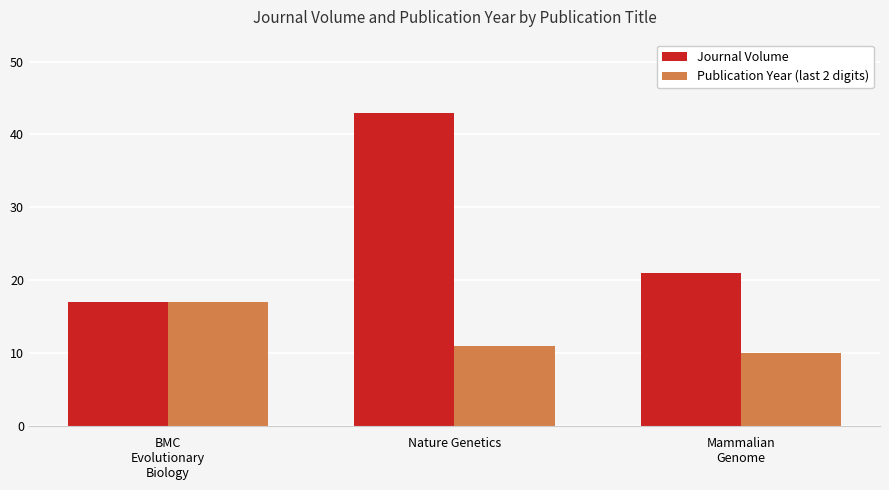

What position from the left is Mammalian
Genome?

3